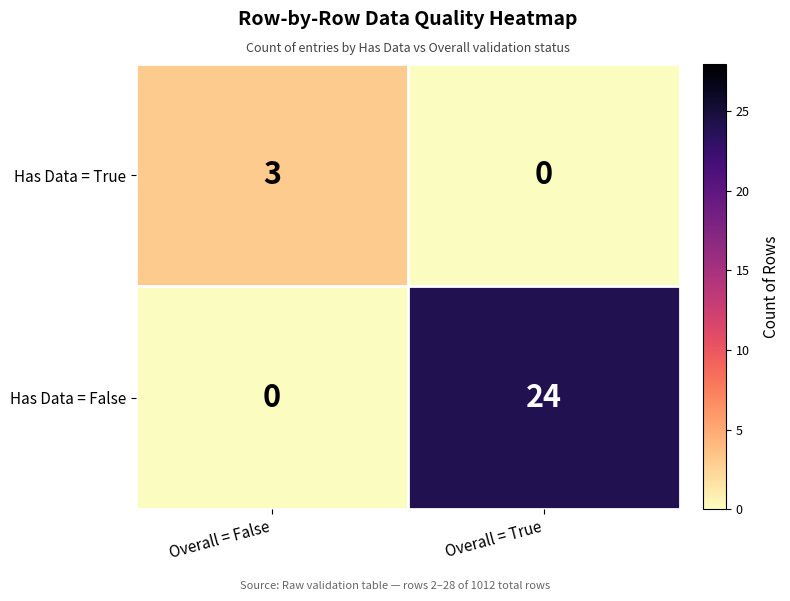

Between Overall = False and Overall = True, which series saw the biggest shift?

Has Data = False